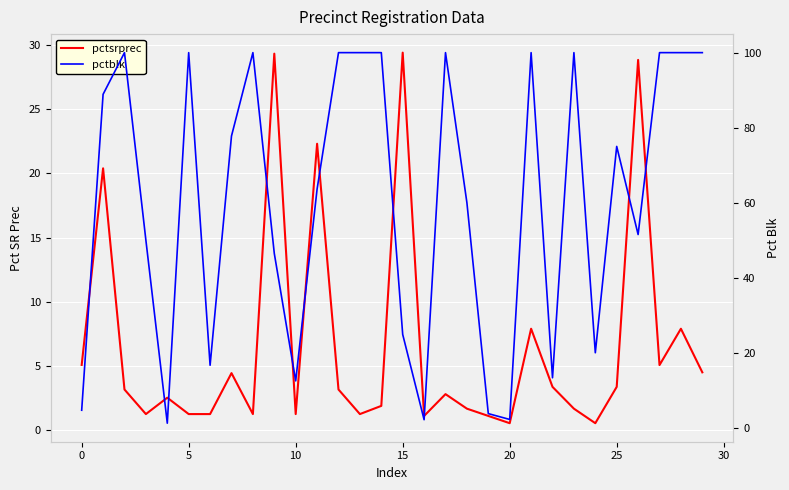

Reading right to left, list all the values displayed in this chart.

pctsrprec: 4.5	7.9	5.1	28.8	3.4	0.6	1.7	3.4	7.9	0.6	1.1	1.7	2.8	1.1	29.4	1.9	1.3	3.2	22.3	1.3	29.3	1.3	4.5	1.3	1.3	2.5	1.3	3.2	20.4	5.1
pctblk: 100.0	100.0	100.0	51.5	75.0	20.0	100.0	13.3	100.0	2.2	3.8	60.0	100.0	2.2	24.9	100.0	100.0	100.0	63.6	12.5	46.5	100.0	77.8	16.7	100.0	1.2	50.0	100.0	88.9	4.7